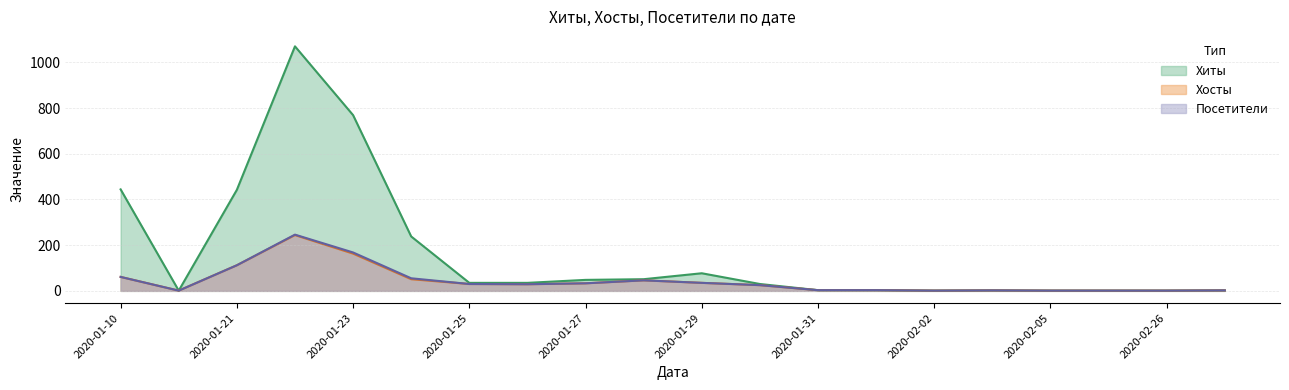

Read the Посетители value at 2020-02-04.

2